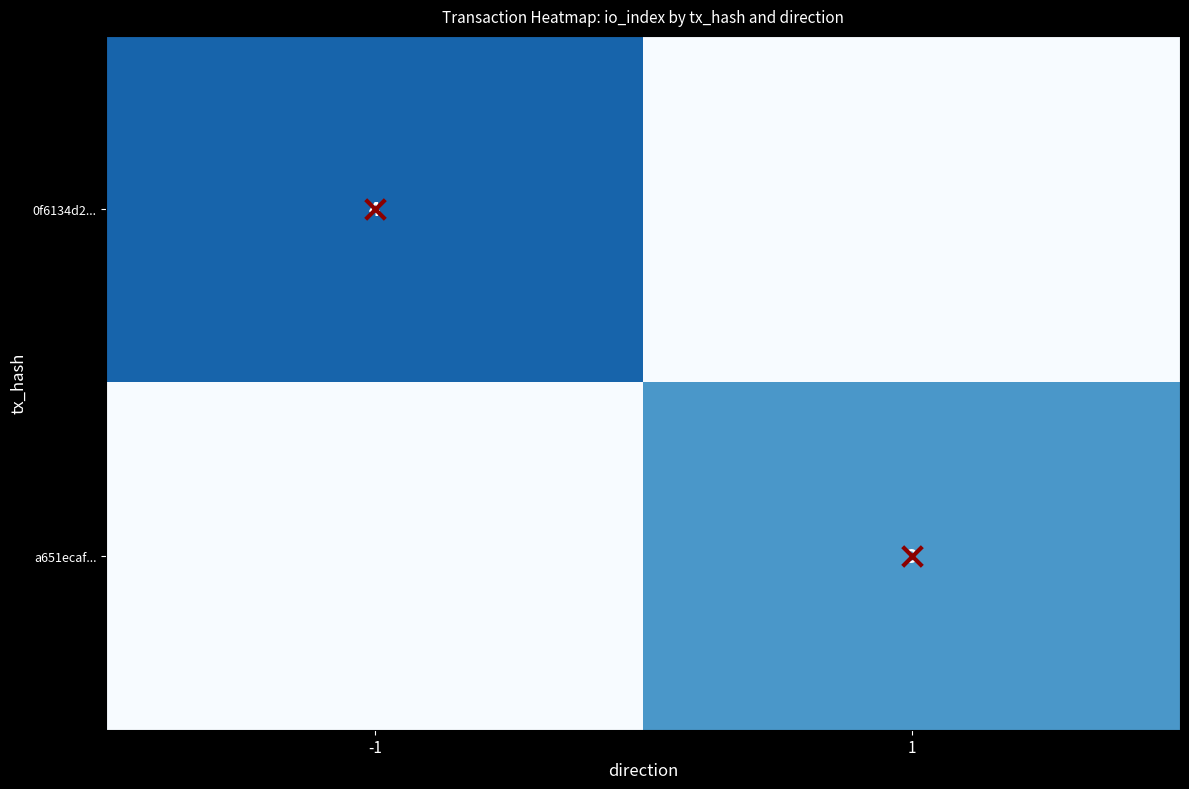

What is the total value across all series at -1?

4